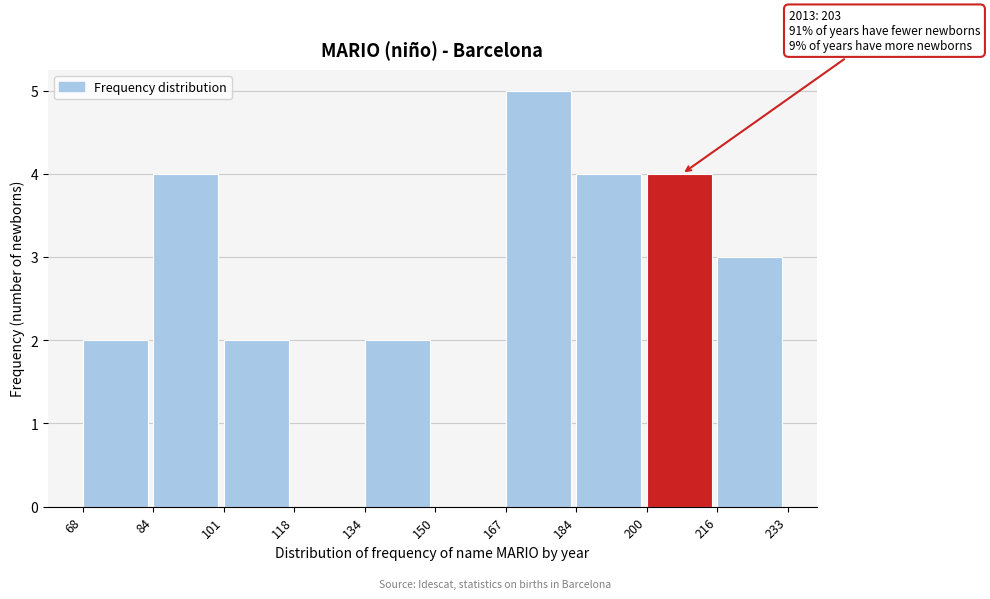

Over which range of the x-axis is the bar tallest?

167 to 184